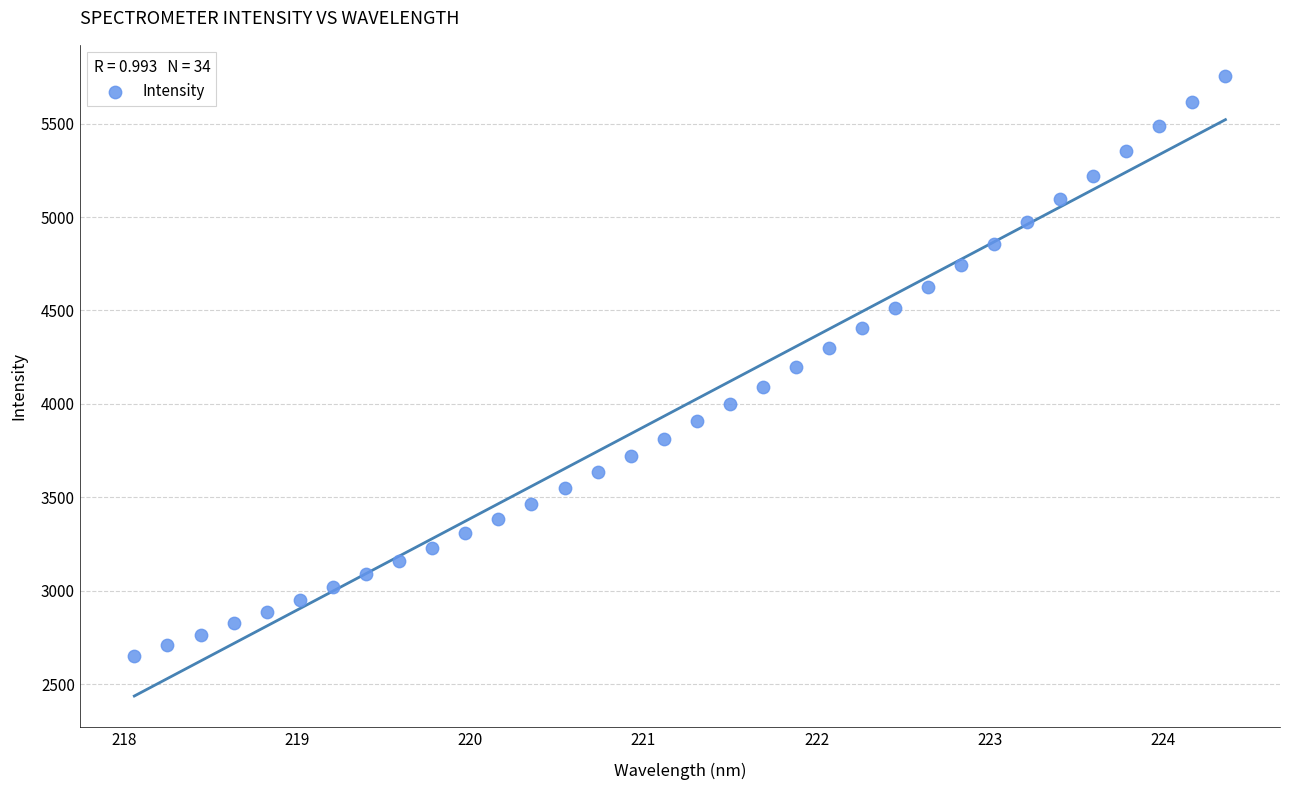

What is the range of Y values (max minus min)?

3104.1